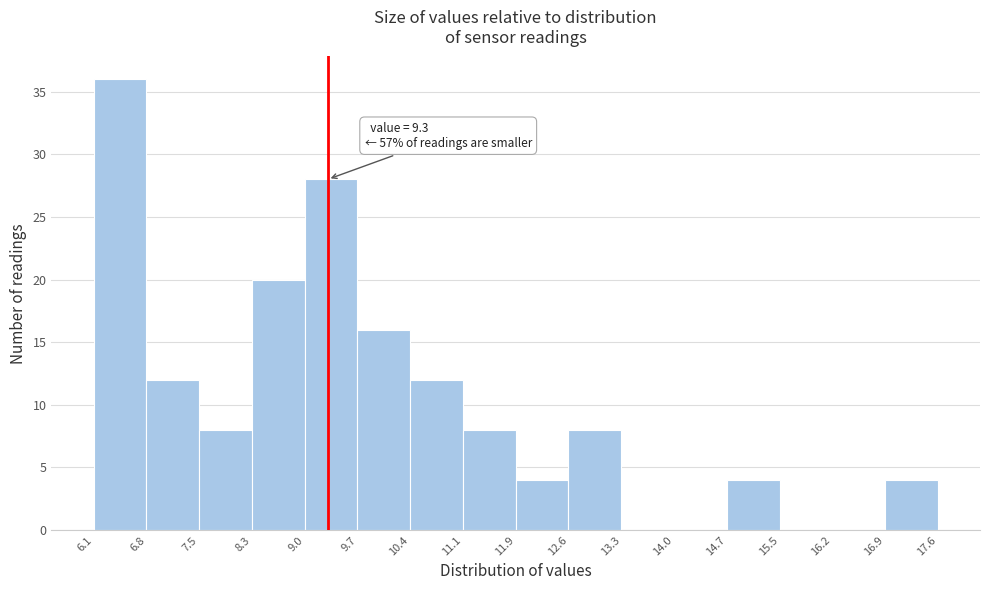

Which range on the x-axis has the tallest bar?

6.1 to 6.8